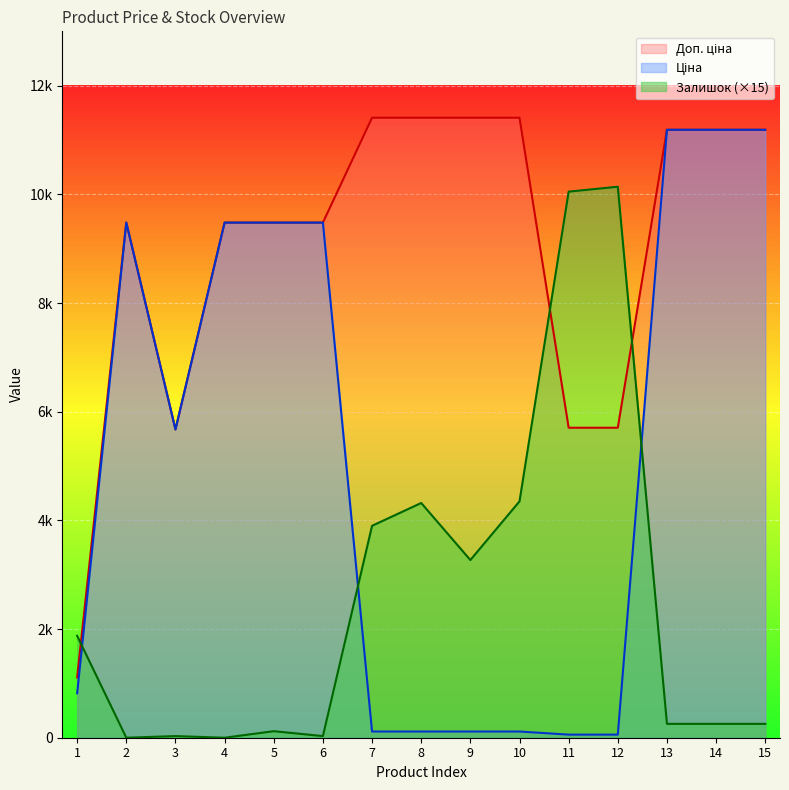

What is the total value across all series at 14?

22631.3